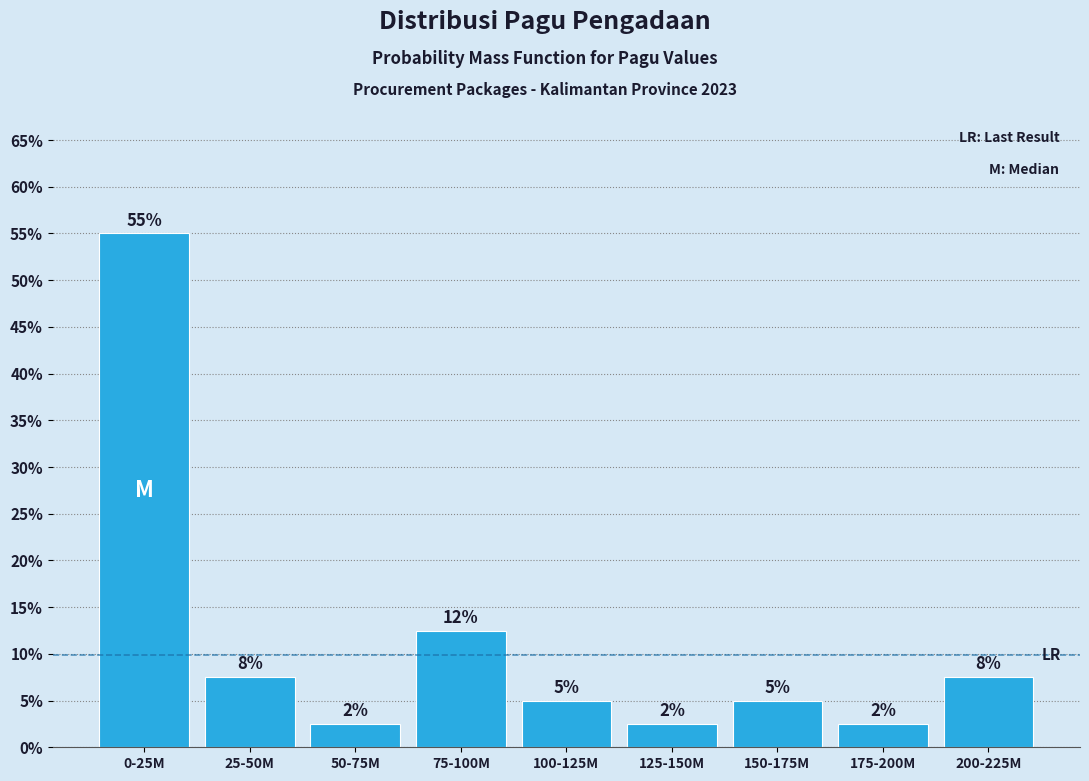

Does the chart contain any negative values?

No